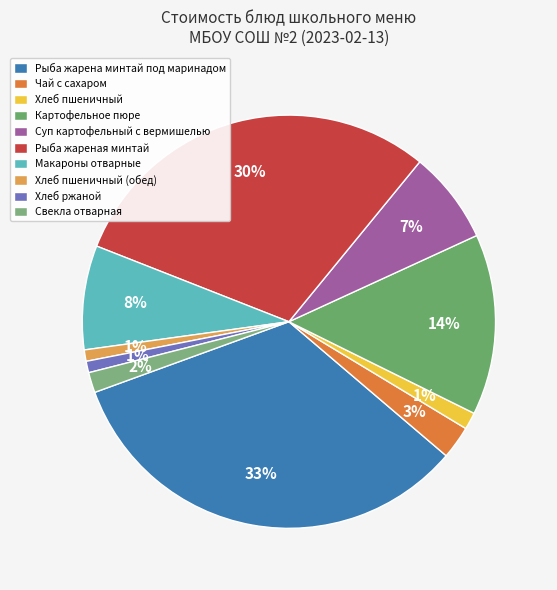

What is the change in value from Чай с сахаром to Свекла отварная?

-1.3